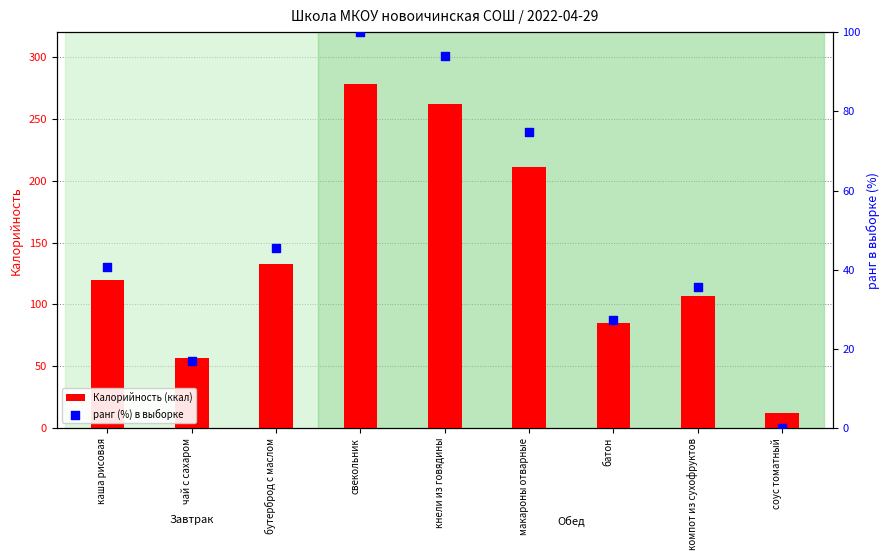

What is the total value across all series at соус томатный?

12.0